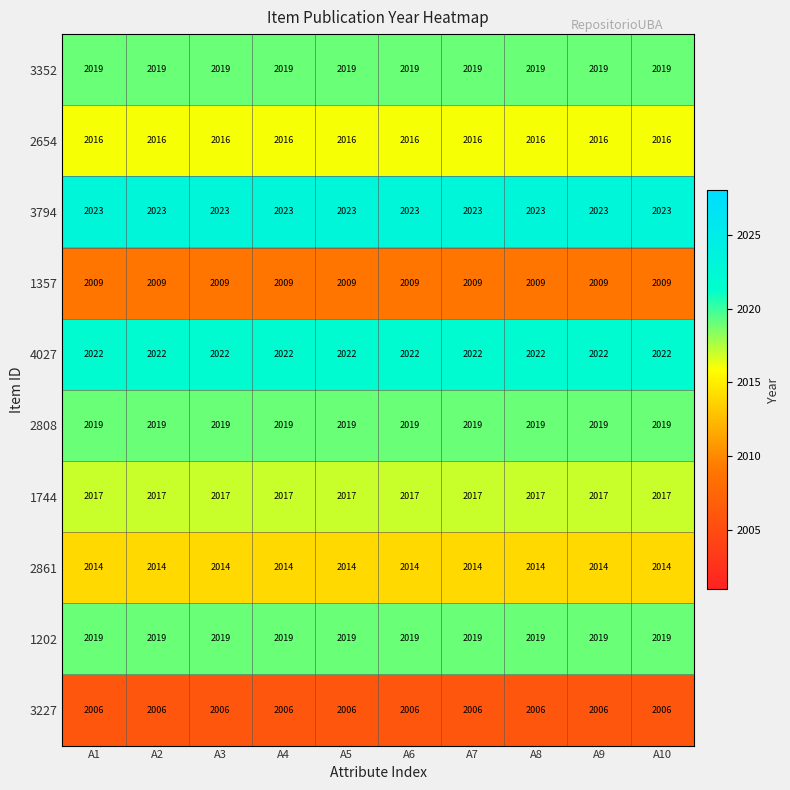

Read the 4027 value at A3.

2022